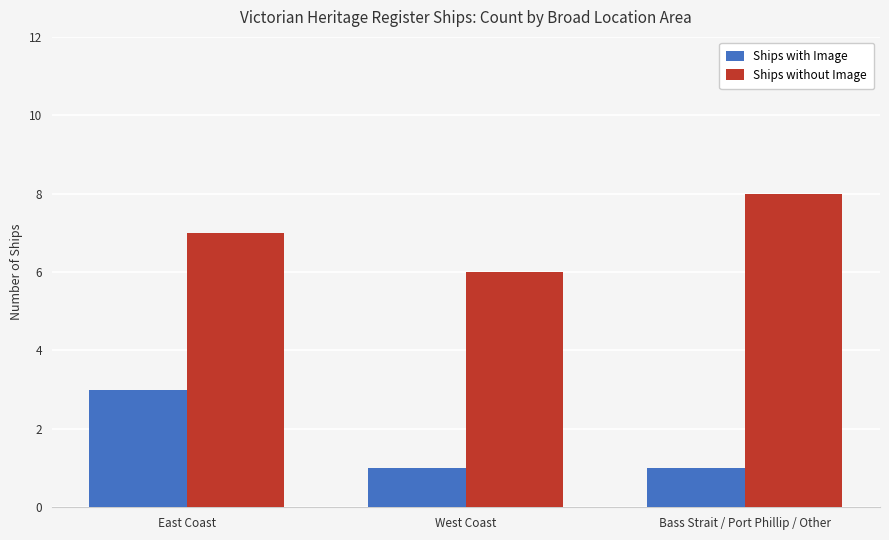

Is the value of Ships with Image at East Coast greater than the value of Ships without Image at East Coast?

No